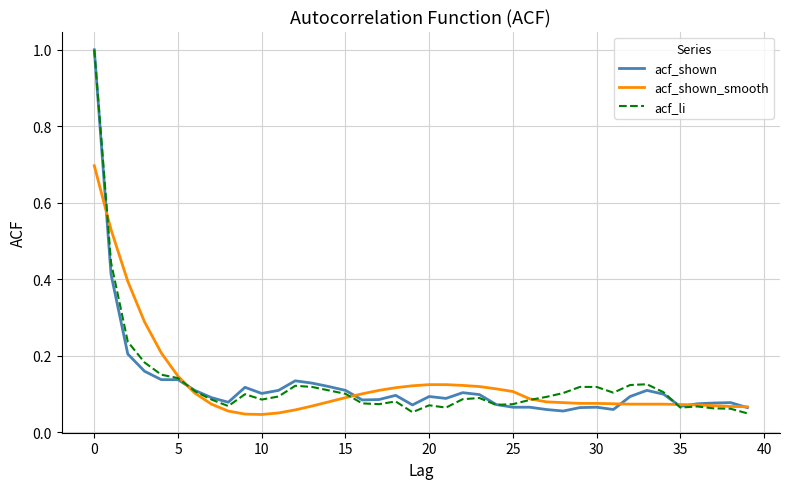

What is the maximum value shown in the chart?

1.0